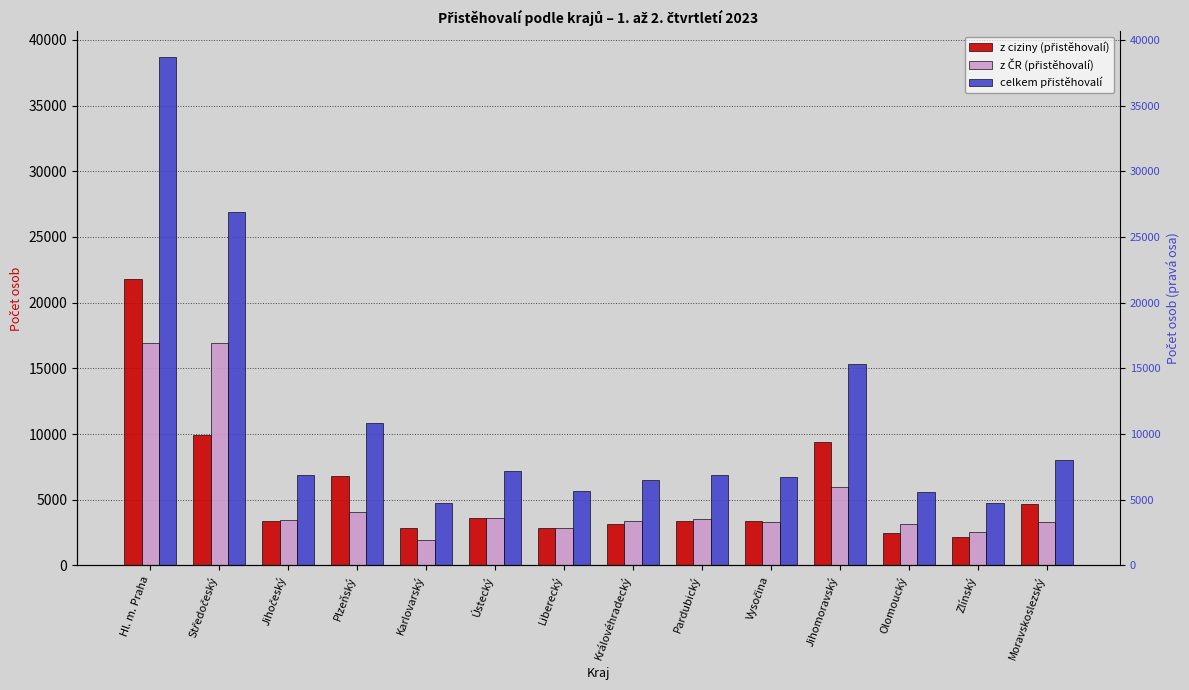

Which series has the largest total across all categories?

celkem přistěhovalí